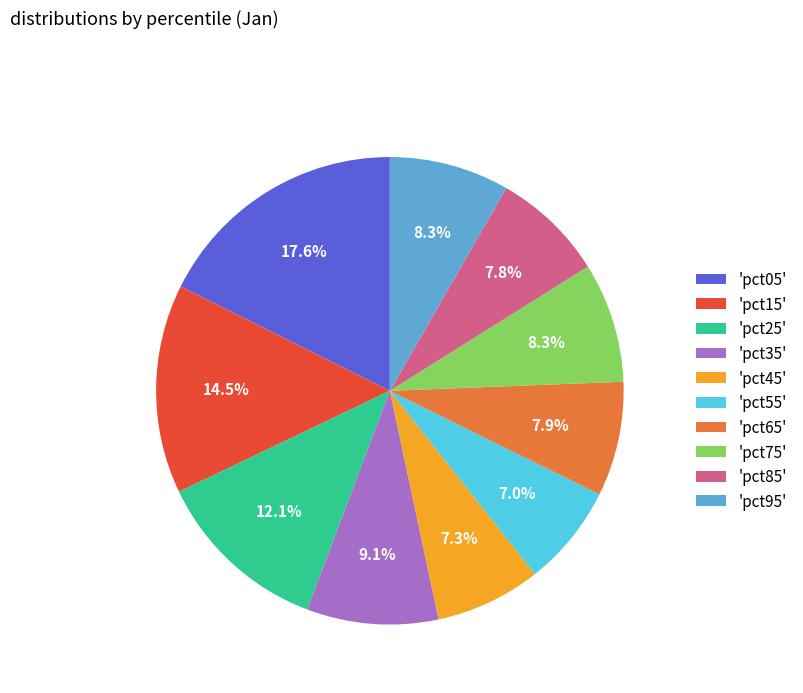

Does any single category account for the majority?

No